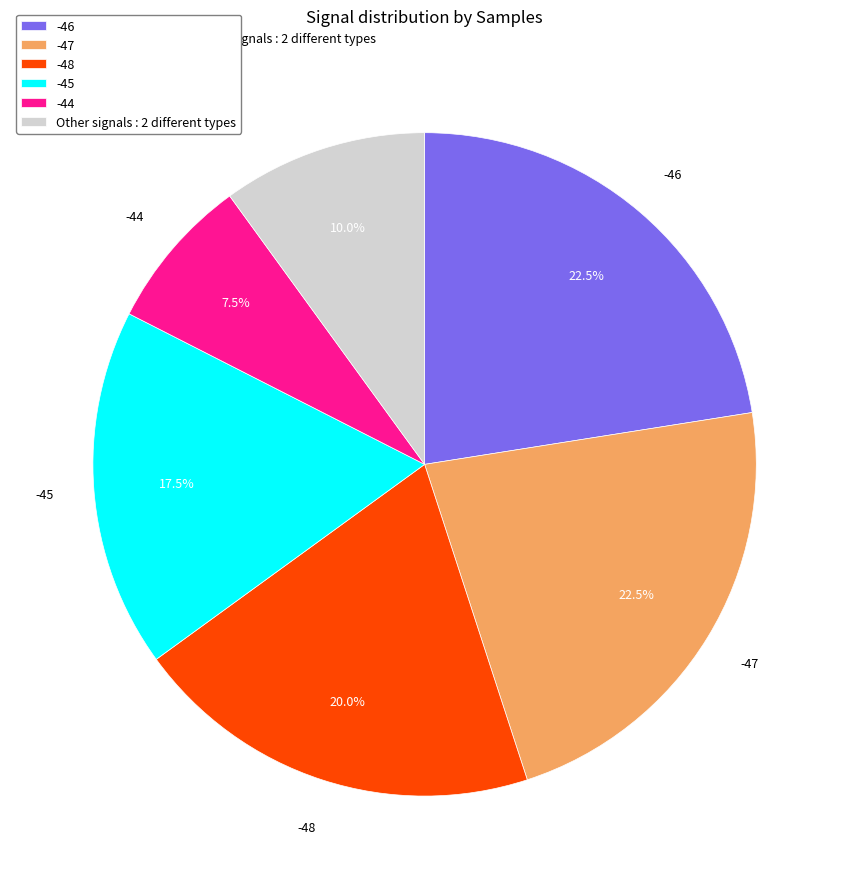

Between -46 and -45, which is larger?

-46